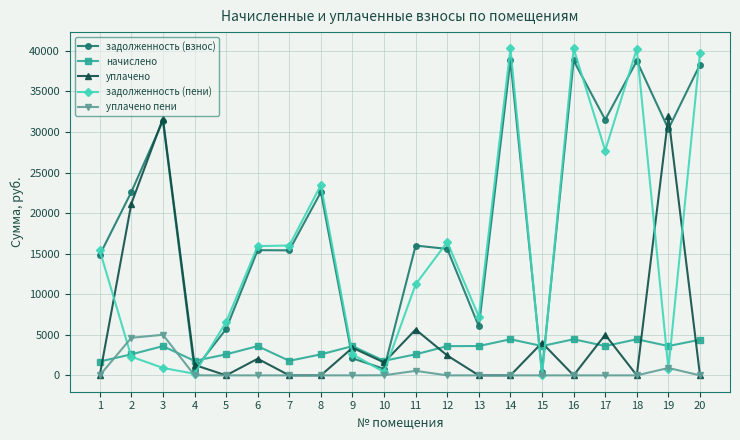

How many lines are shown in the chart?

5